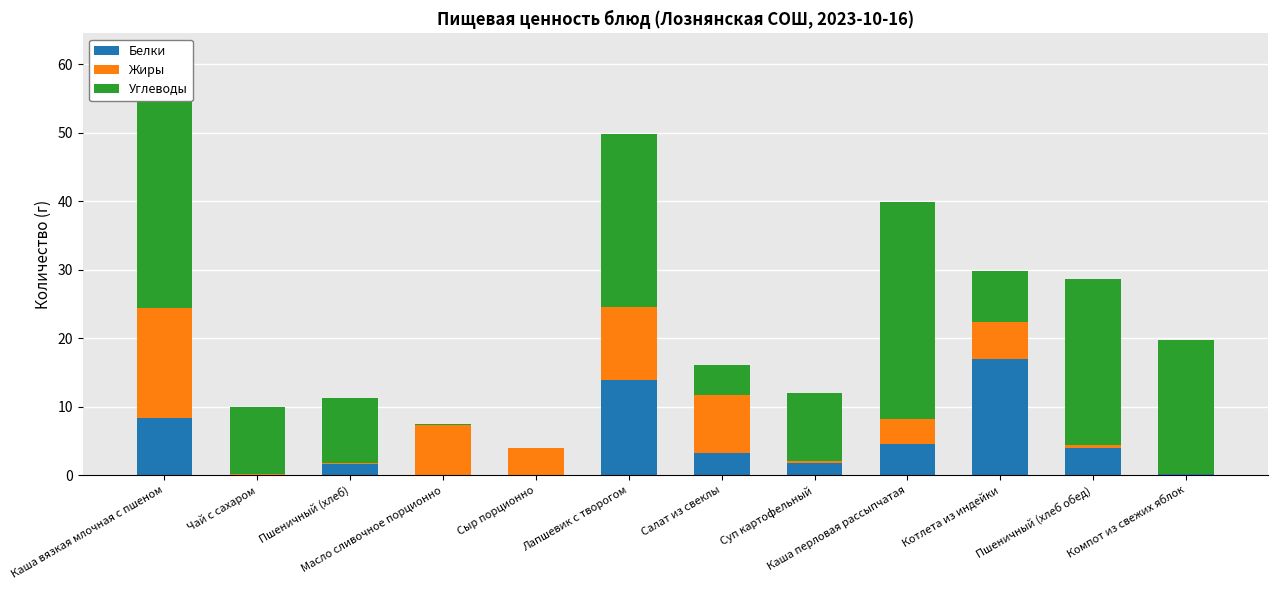

What are all the series names shown in the legend?

Белки, Жиры, Углеводы